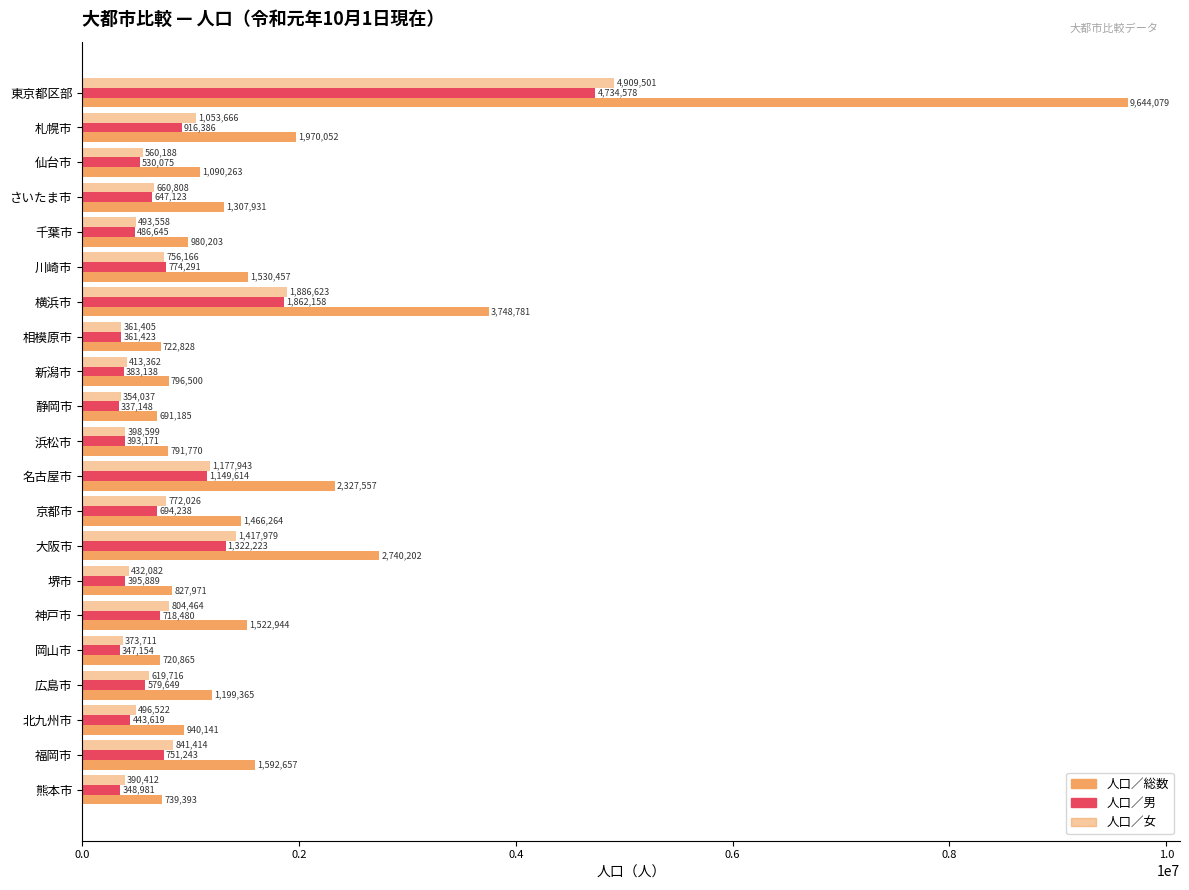

At how many categories does at least one series exceed 9282366?

1